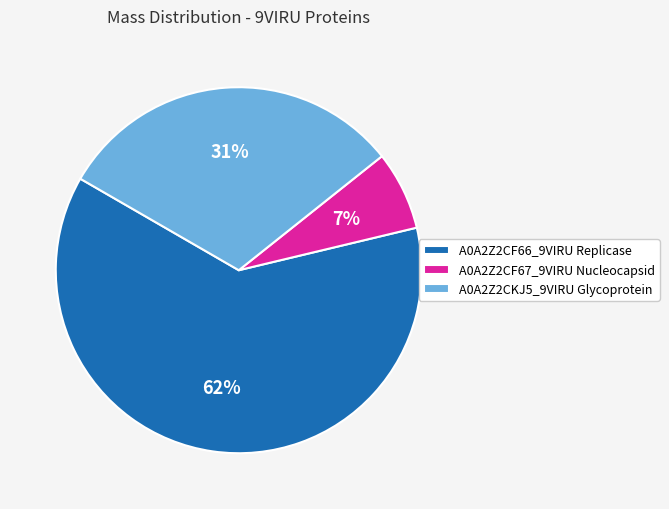

How many segments does this pie chart have?

3